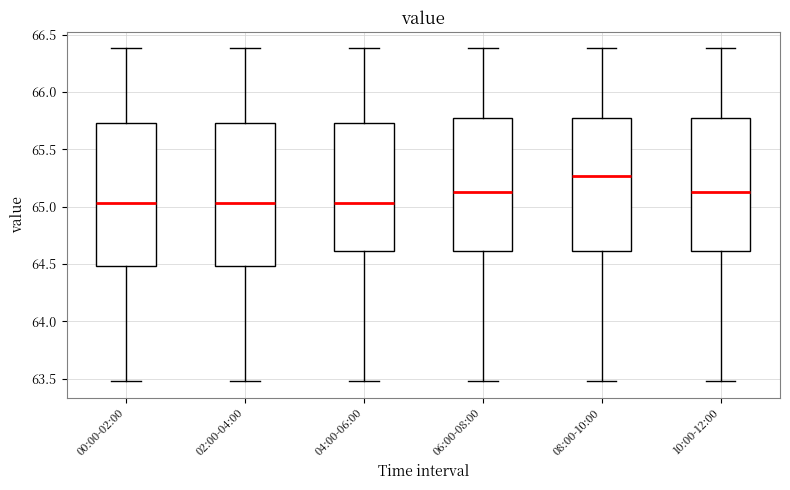

Reading left to right, read every box against the y-axis: the position of its median line, the range the box covers, and the ends of its whiskers. The values are not printed on the chart, so give them approximately, as read against the axis.

00:00-02:00: median 65.05, box 64.50 to 65.75, whiskers 63.50 to 66.40
02:00-04:00: median 65.05, box 64.50 to 65.75, whiskers 63.50 to 66.40
04:00-06:00: median 65.05, box 64.60 to 65.75, whiskers 63.50 to 66.40
06:00-08:00: median 65.15, box 64.60 to 65.75, whiskers 63.50 to 66.40
08:00-10:00: median 65.25, box 64.60 to 65.75, whiskers 63.50 to 66.40
10:00-12:00: median 65.15, box 64.60 to 65.75, whiskers 63.50 to 66.40